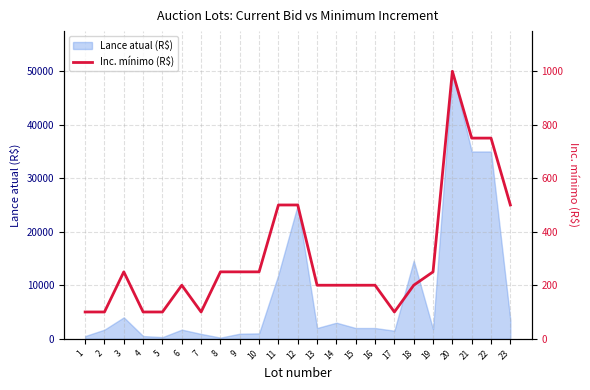

How many lines are shown in the chart?

1